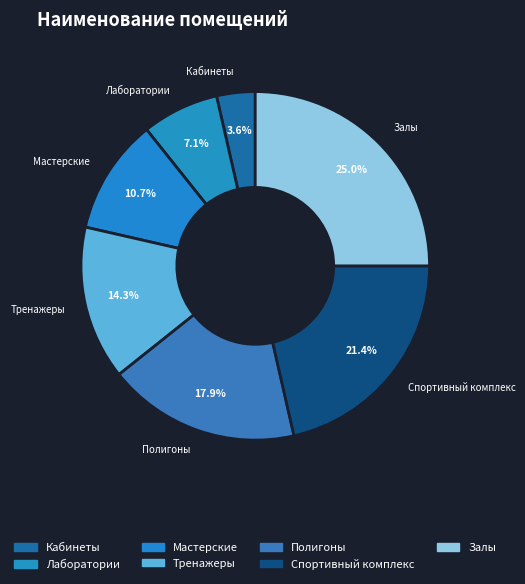

To the nearest percent, what portion does Мастерские represent?

11%